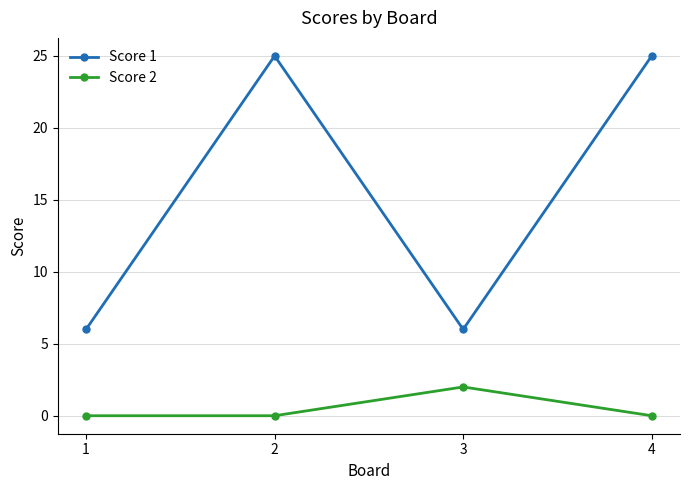

Reading left to right, what are all the values shown in this chart?

Score 1: 6	25	6	25
Score 2: 0	0	2	0